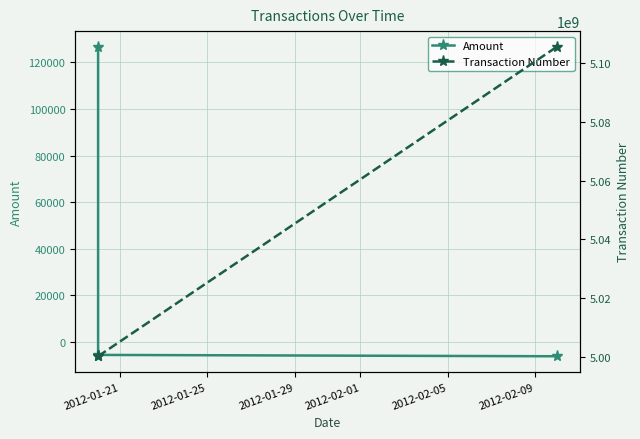

How many lines are shown in the chart?

2